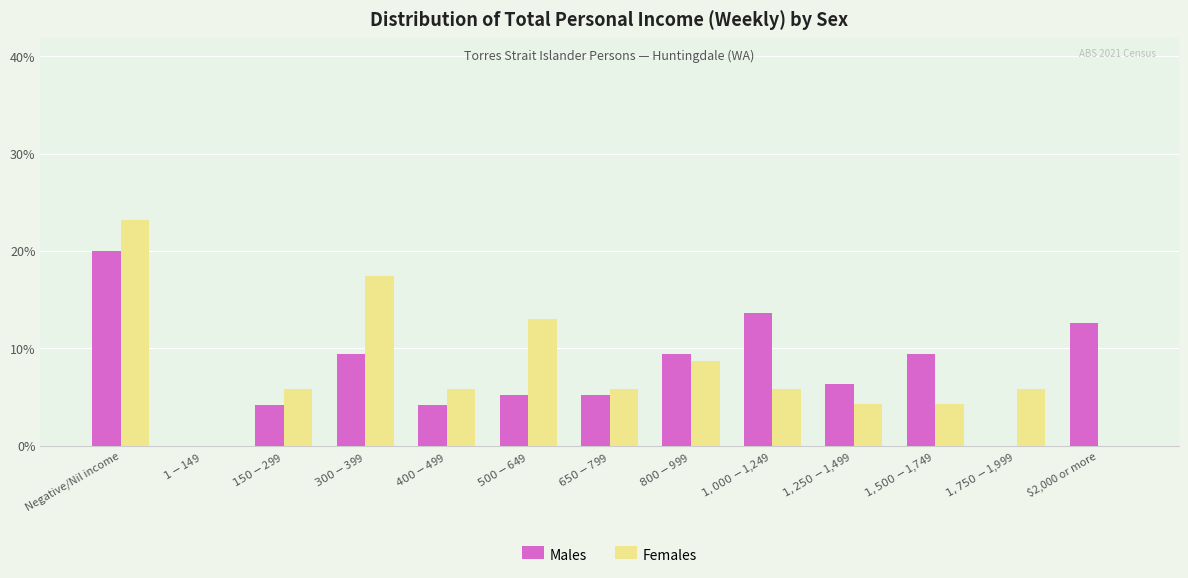

At which category is the sum across all series the highest?

Negative/Nil income